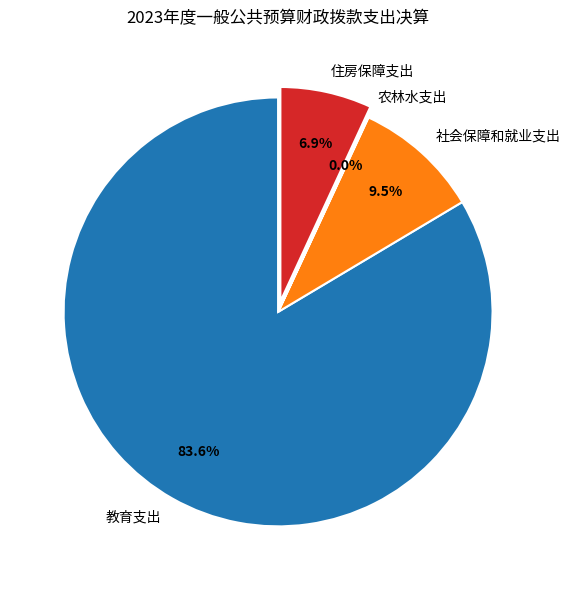

The 社会保障和就业支出 slice represents 21% of the pie. True or false?

False